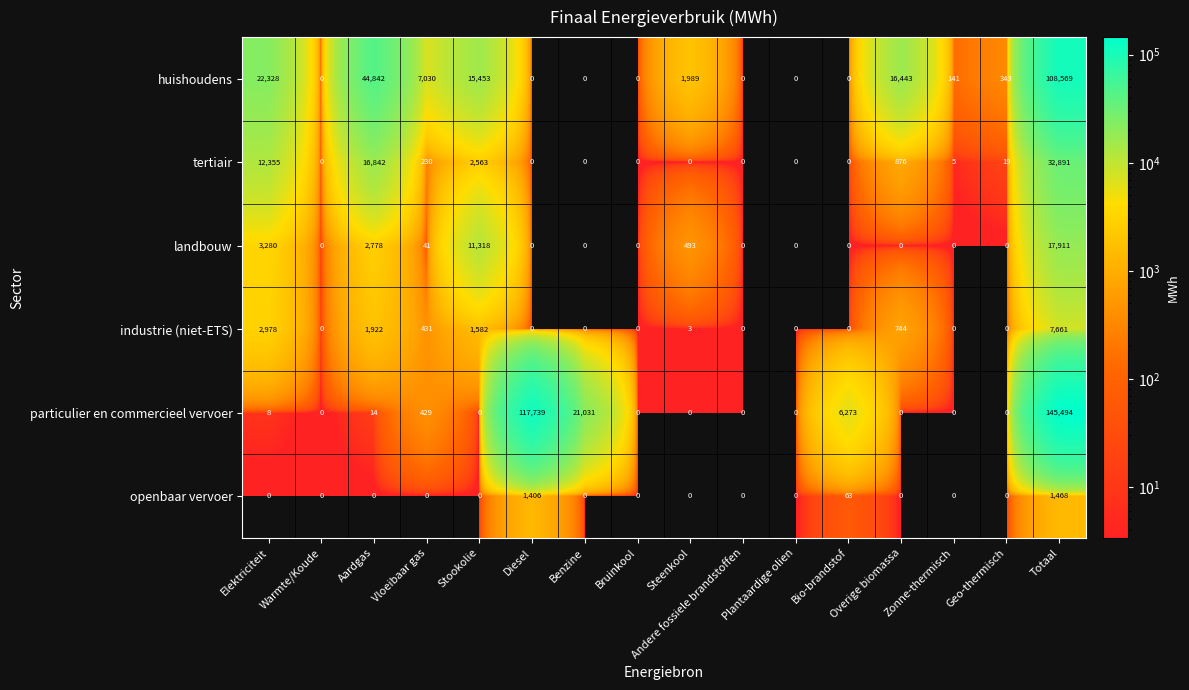

What is the maximum value shown in the chart?

145494